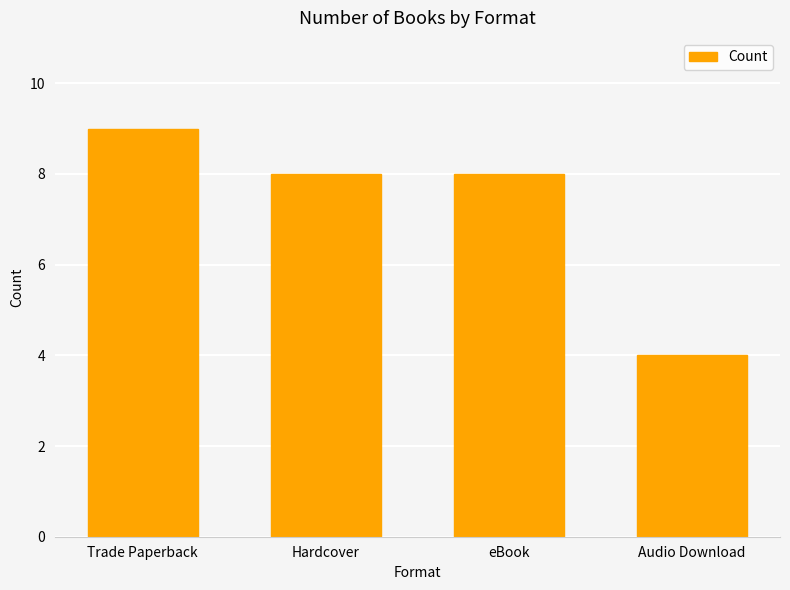

What is the ratio of the value at Trade Paperback to the value at eBook?

1.1